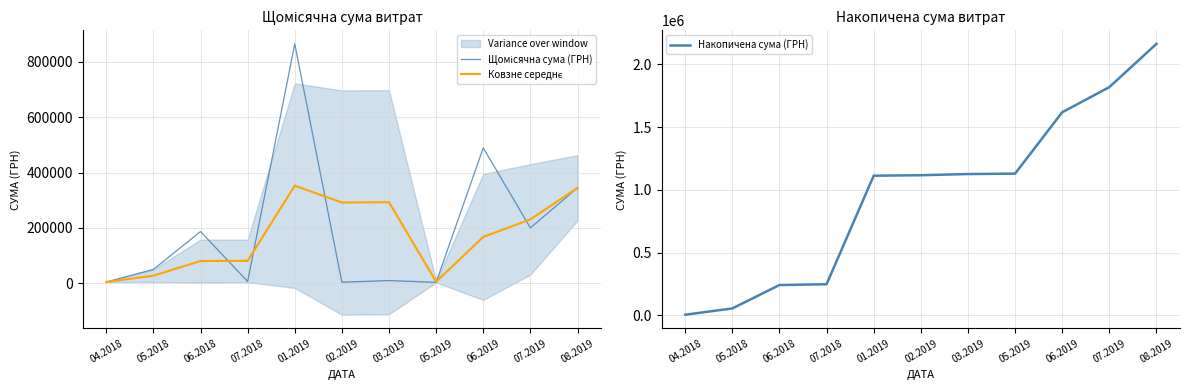

How many series are shown in this chart?

3